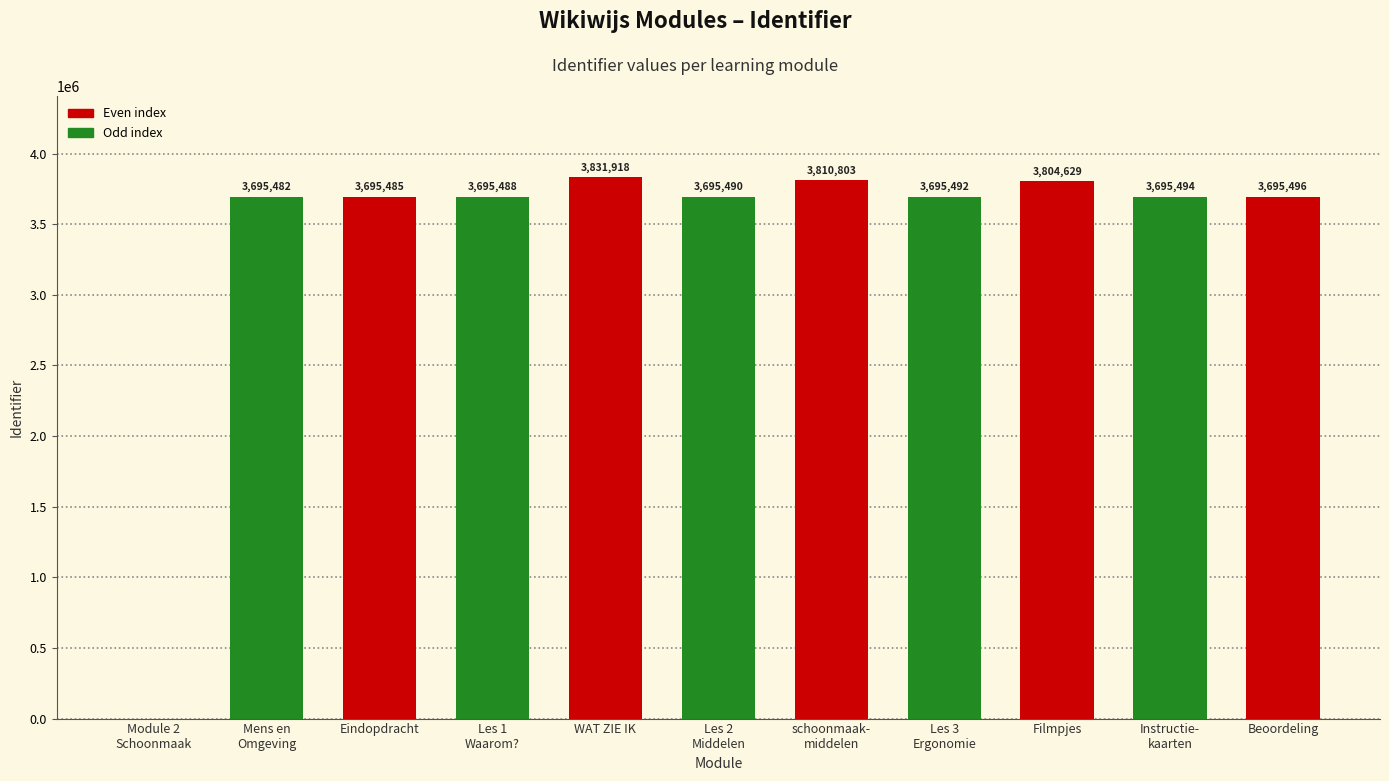

Reading left to right, transcribe all the data shown in this chart.

0	3695482	3695485	3695488	3831918	3695490	3810803	3695492	3804629	3695494	3695496